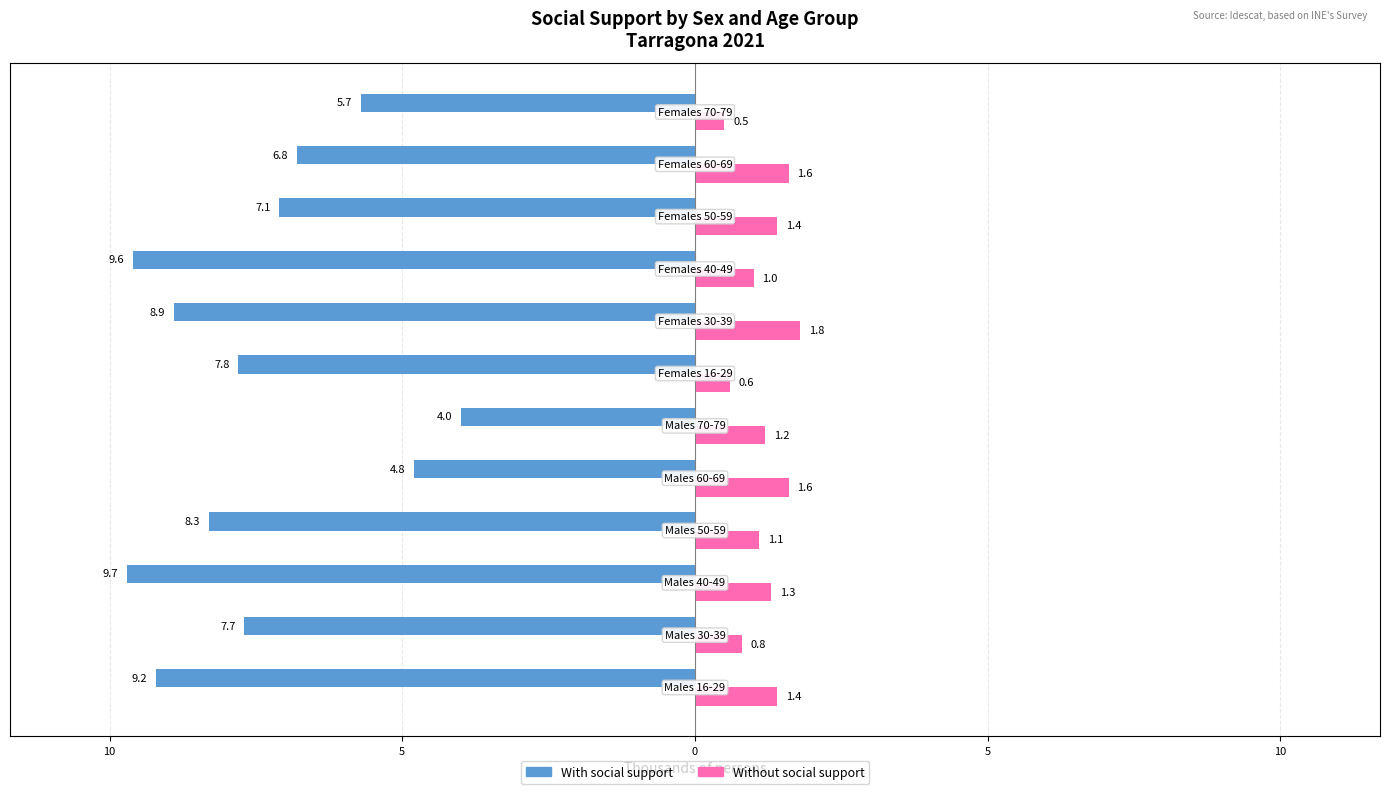

Which series has the largest range (max minus min)?

With social support